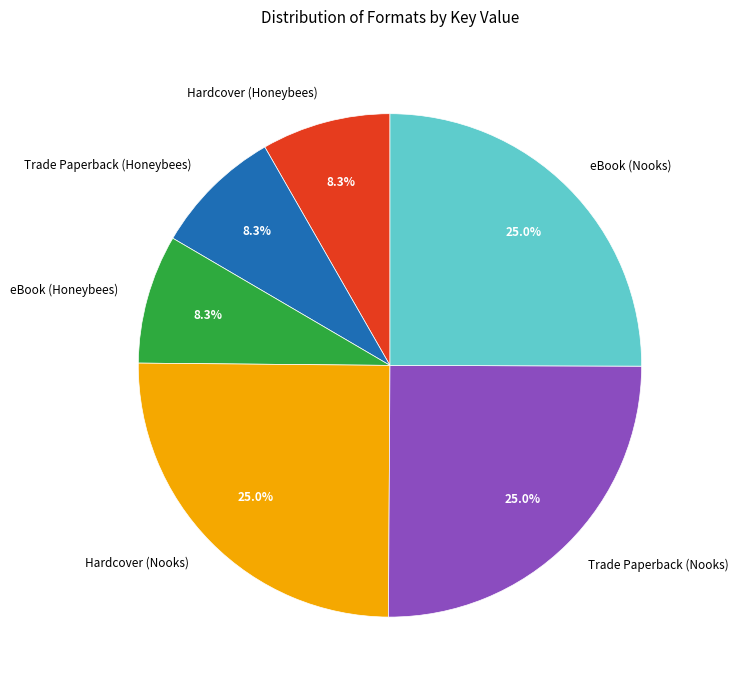

Count the number of slices in the pie.

6